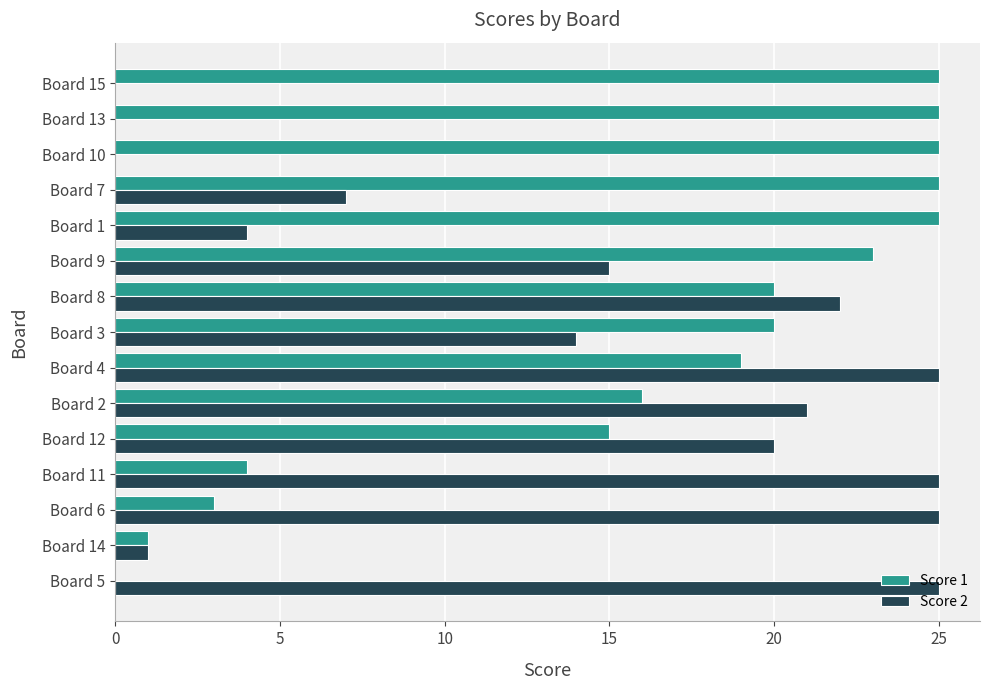

What is the sum of all Score 1 values?

246